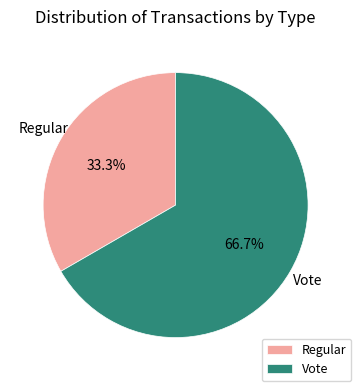

How many segments does this pie chart have?

2